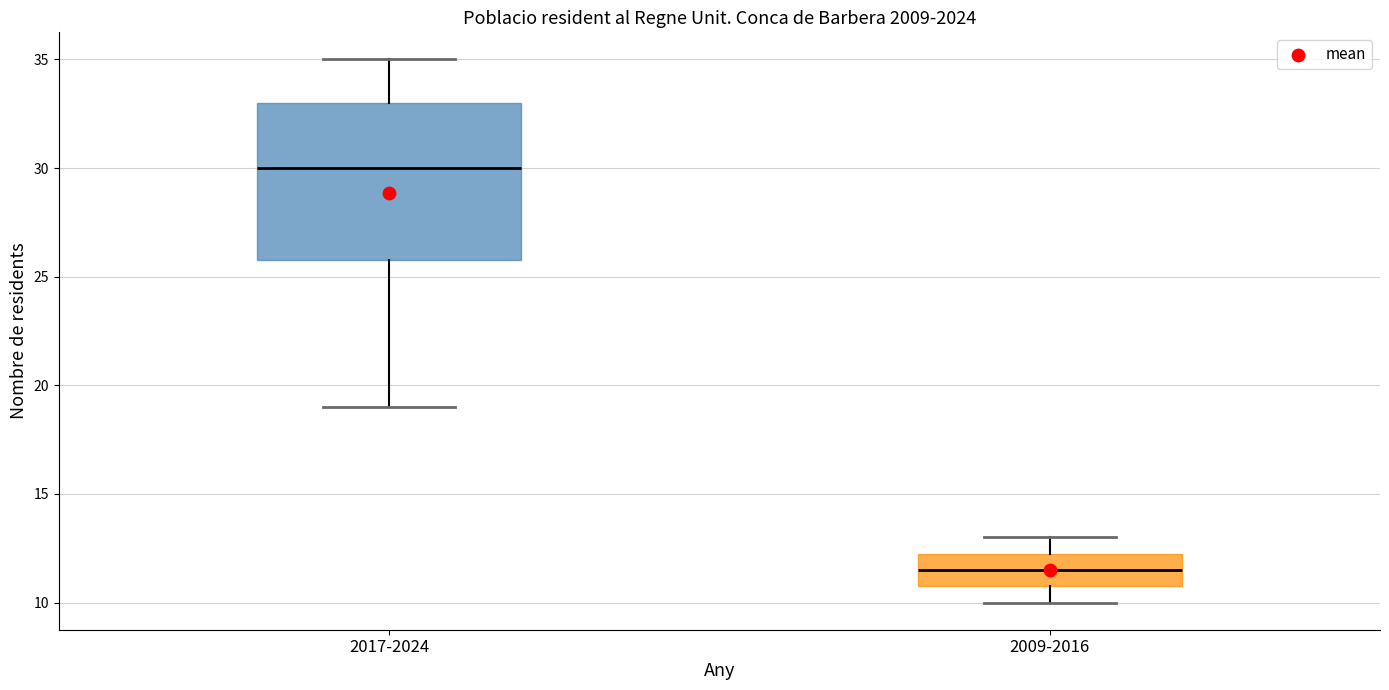

Which box's median line is the lowest?

2009-2016